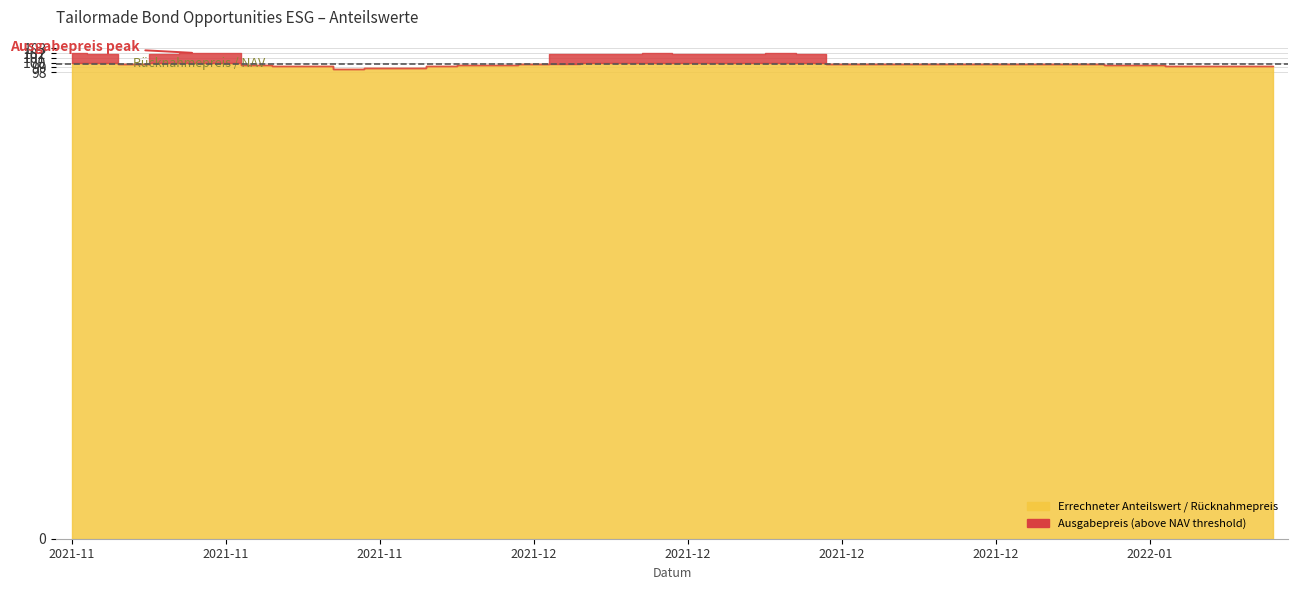

True or false: Ausgabepreis and Errechneter Anteilswert cross at least once.

False